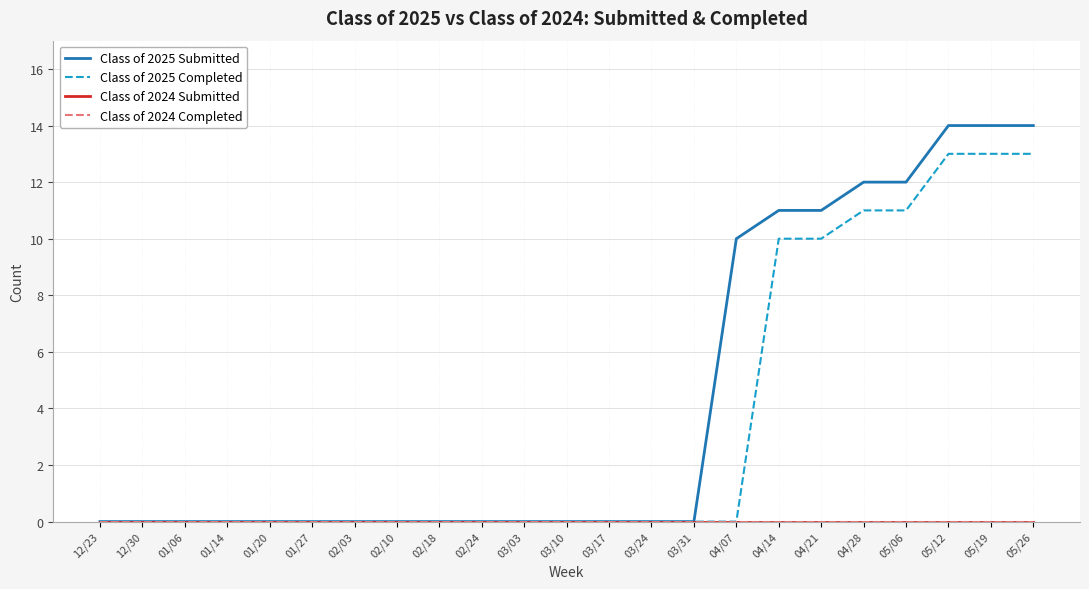

True or false: Class of 2024 Completed and Class of 2025 Submitted intersect in this chart.

False